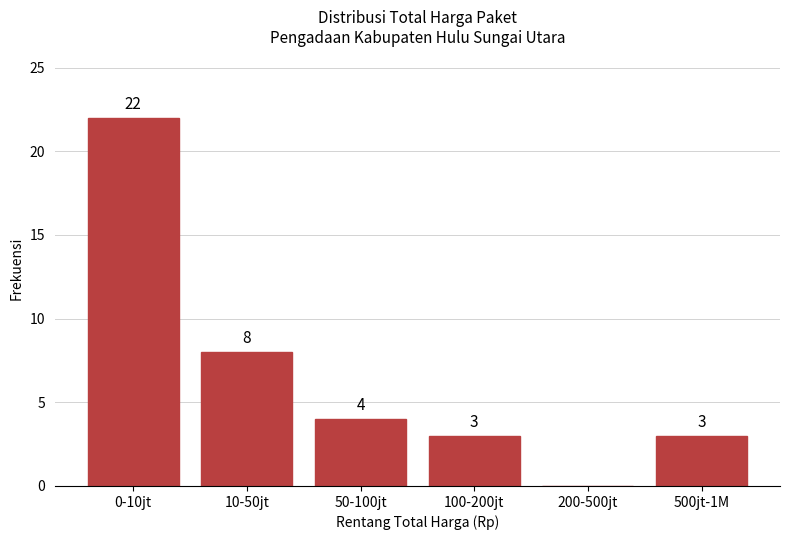

Reading right to left, extract all data points from this chart.

500jt-1M=3	200-500jt=0	100-200jt=3	50-100jt=4	10-50jt=8	0-10jt=22